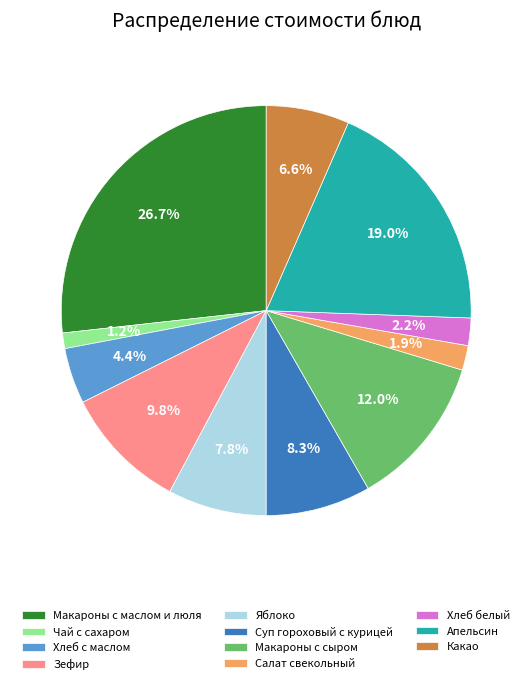

To the nearest percent, what is the combined percentage of Какао and Зефир?

16%